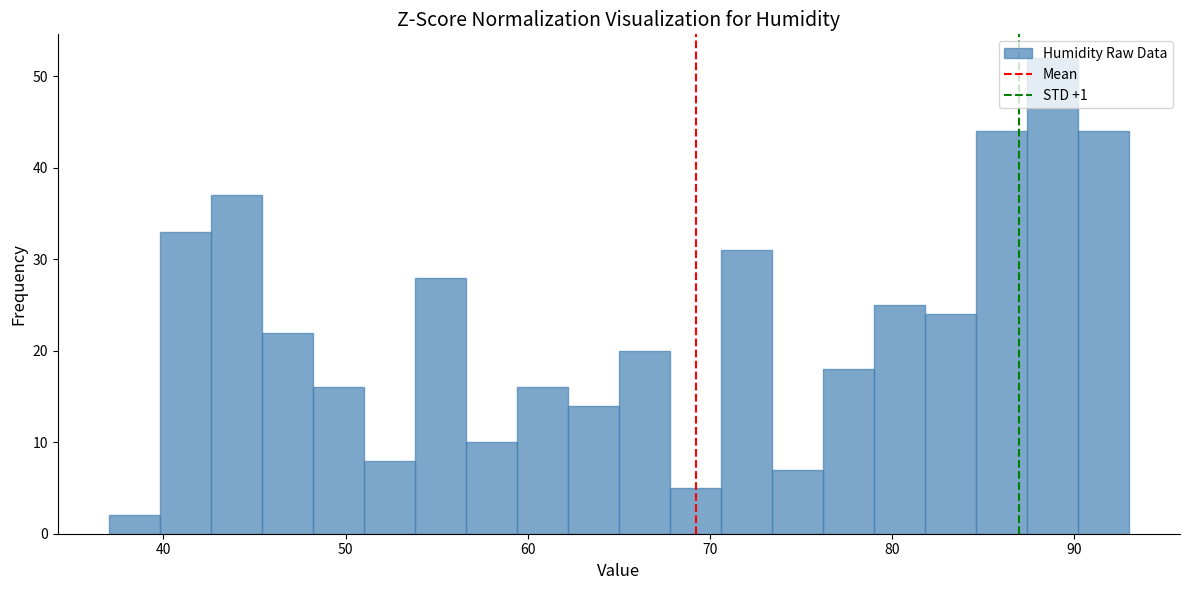

Read against the x-axis, roughly where is the centre of the tallest bar?

89